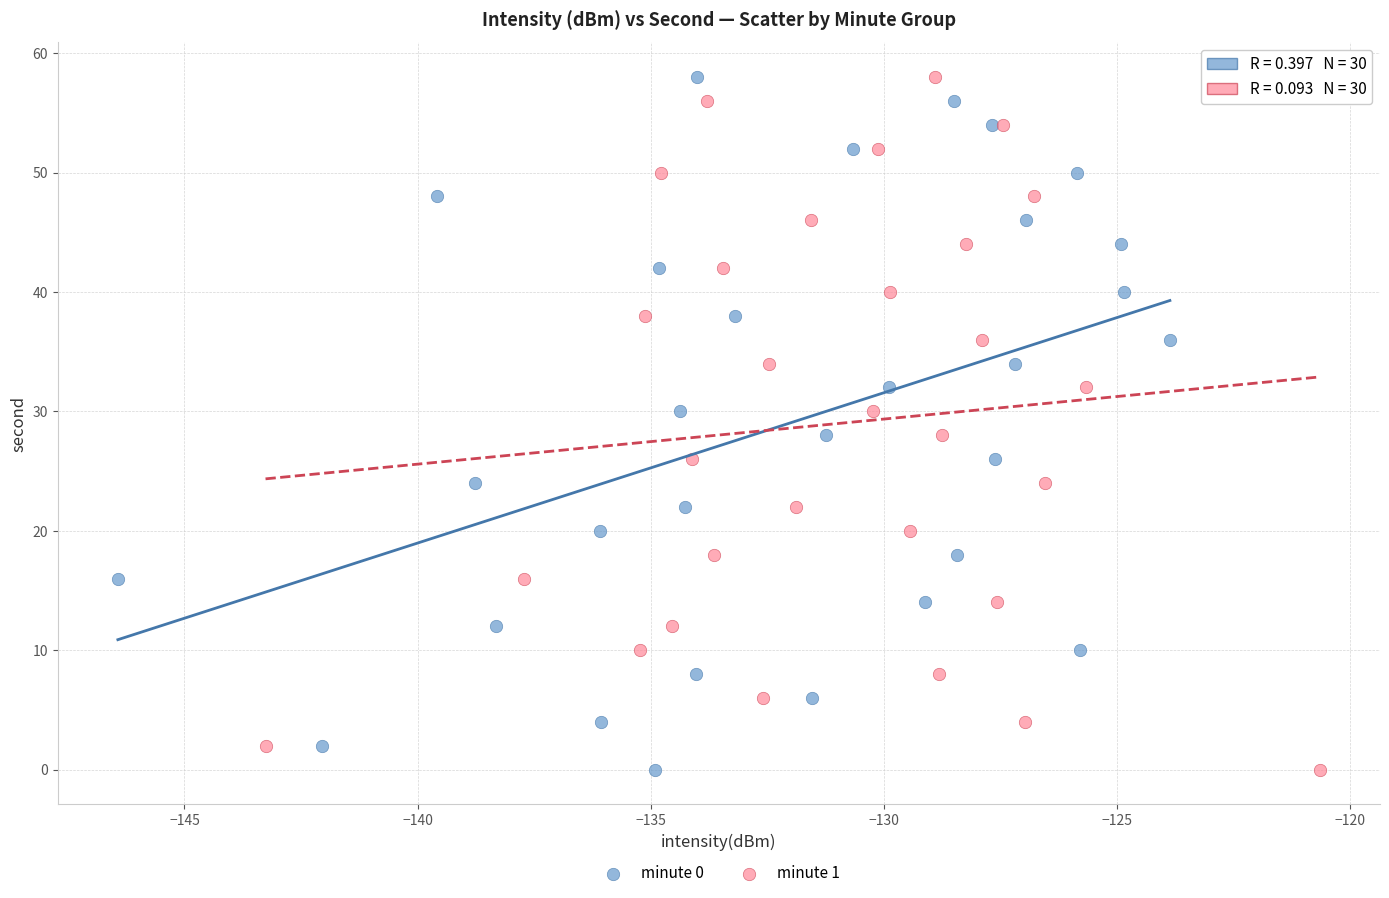

What are all the series names shown in the legend?

minute 0, minute 1